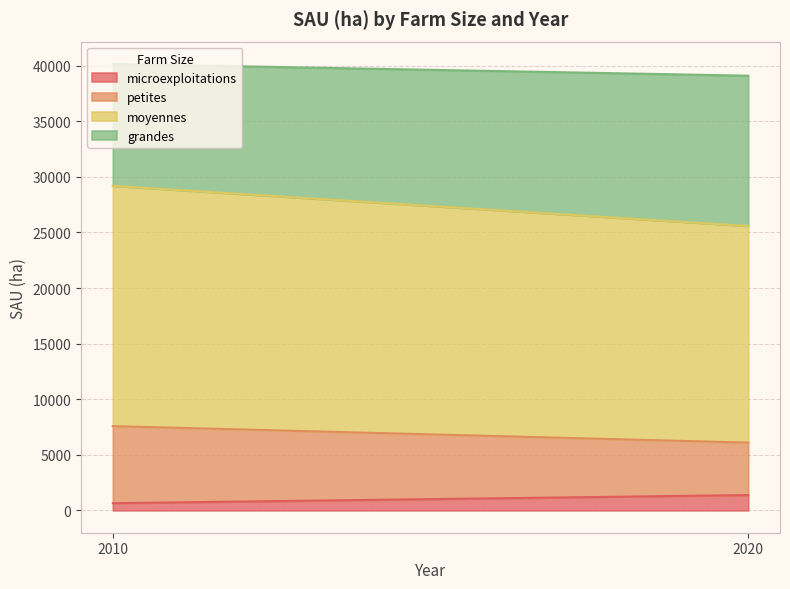

List the series in order of their peak value, lowest first.

microexploitations, petites, grandes, moyennes